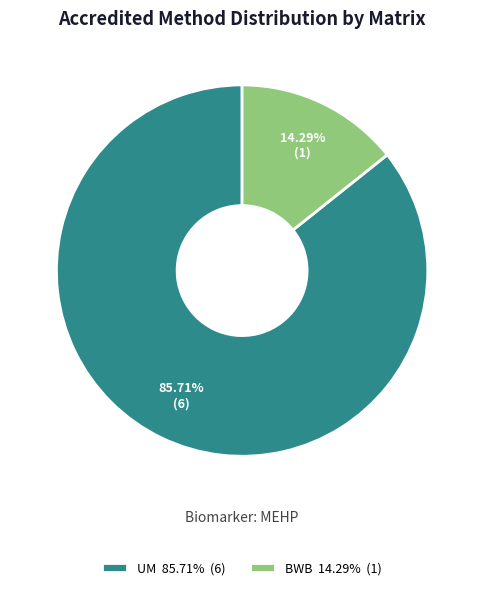

To the nearest percent, what is the difference between the largest and smallest slice percentages?

71%